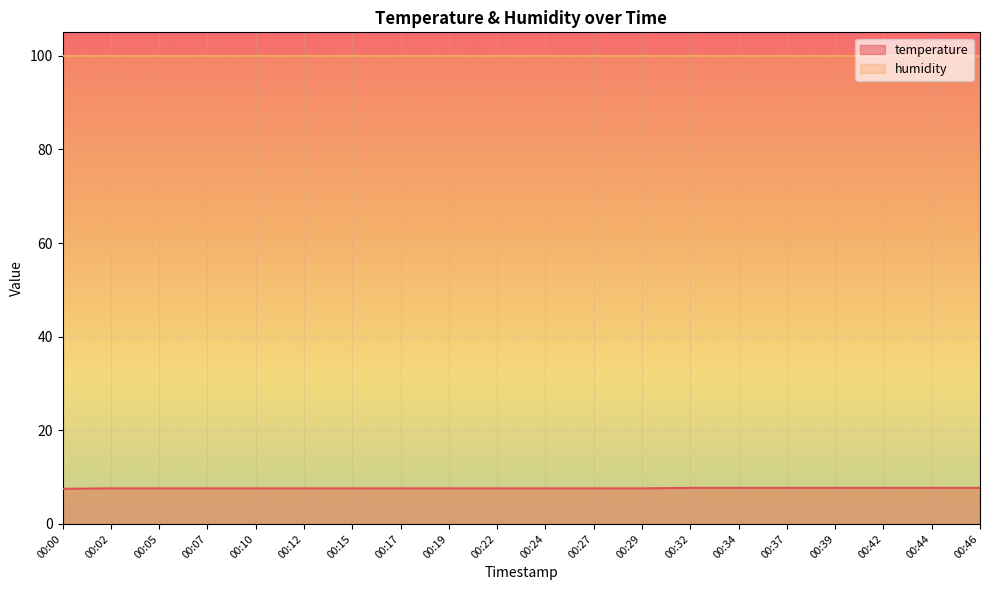

Between 00:42 and 00:15, which is larger?

00:42